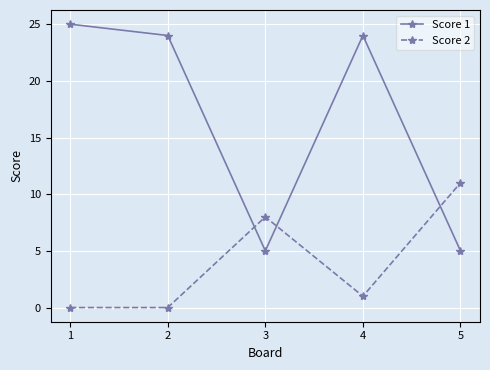

Reading right to left, what are all the values shown in this chart?

Score 1: 5=5	4=24	3=5	2=24	1=25
Score 2: 5=11	4=1	3=8	2=0	1=0